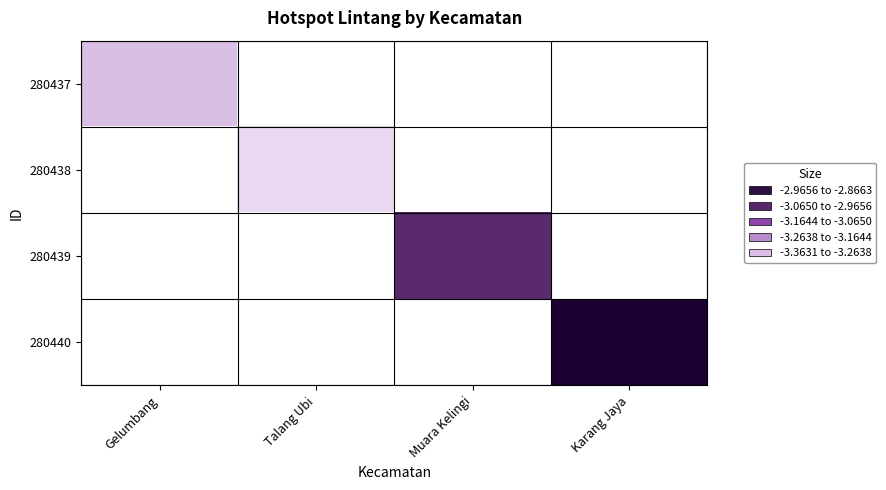

Which category has the highest value across all series?

Karang Jaya